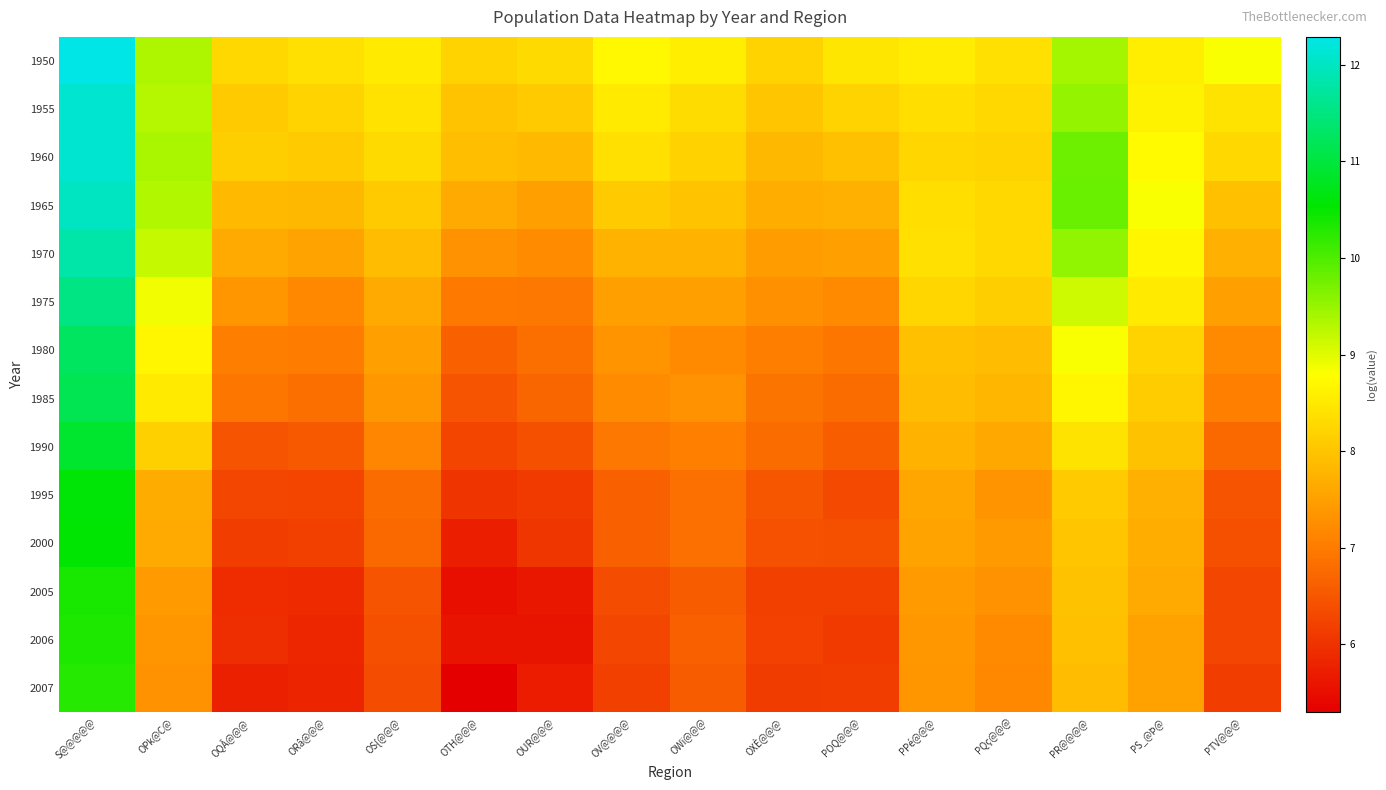

Reading right to left, transcribe all the data shown in this chart.

1950: PTV@@@=8.8	PS_@Þ@=8.6	PR@@@@=9.4	PQç@@@=8.4	PPé@@@=8.5	POQ@@@=8.4	OXÈ@@@=8.2	OWï@@@=8.6	OV@@@@=8.7	OUR@@@=8.3	OTH@@@=8.2	OS{@@@=8.5	ORâ@@@=8.4	OQÂ@@@=8.3	OPk@C@=9.3	S@@@@@=12.3
1955: PTV@@@=8.4	PS_@Þ@=8.6	PR@@@@=9.5	PQç@@@=8.3	PPé@@@=8.4	POQ@@@=8.2	OXÈ@@@=8.0	OWï@@@=8.3	OV@@@@=8.5	OUR@@@=8.1	OTH@@@=8.0	OS{@@@=8.4	ORâ@@@=8.2	OQÂ@@@=8.1	OPk@C@=9.3	S@@@@@=12.1
1960: PTV@@@=8.3	PS_@Þ@=8.7	PR@@@@=9.8	PQç@@@=8.2	PPé@@@=8.2	POQ@@@=7.9	OXÈ@@@=7.8	OWï@@@=8.2	OV@@@@=8.4	OUR@@@=7.8	OTH@@@=7.9	OS{@@@=8.3	ORâ@@@=8.1	OQÂ@@@=8.1	OPk@C@=9.4	S@@@@@=12.1
1965: PTV@@@=7.9	PS_@Þ@=8.8	PR@@@@=9.8	PQç@@@=8.3	PPé@@@=8.4	POQ@@@=7.7	OXÈ@@@=7.7	OWï@@@=8.0	OV@@@@=8.1	OUR@@@=7.5	OTH@@@=7.6	OS{@@@=8.1	ORâ@@@=7.8	OQÂ@@@=7.8	OPk@C@=9.3	S@@@@@=12.0
1970: PTV@@@=7.7	PS_@Þ@=8.7	PR@@@@=9.6	PQç@@@=8.3	PPé@@@=8.4	POQ@@@=7.5	OXÈ@@@=7.4	OWï@@@=7.8	OV@@@@=7.8	OUR@@@=7.2	OTH@@@=7.3	OS{@@@=7.9	ORâ@@@=7.5	OQÂ@@@=7.6	OPk@C@=9.2	S@@@@@=11.8
1975: PTV@@@=7.5	PS_@Þ@=8.5	PR@@@@=9.1	PQç@@@=8.1	PPé@@@=8.2	POQ@@@=7.2	OXÈ@@@=7.3	OWï@@@=7.5	OV@@@@=7.5	OUR@@@=6.9	OTH@@@=7.0	OS{@@@=7.6	ORâ@@@=7.2	OQÂ@@@=7.4	OPk@C@=8.9	S@@@@@=11.5
1980: PTV@@@=7.2	PS_@Þ@=8.2	PR@@@@=8.8	PQç@@@=7.9	PPé@@@=7.9	POQ@@@=6.9	OXÈ@@@=7.0	OWï@@@=7.2	OV@@@@=7.3	OUR@@@=6.8	OTH@@@=6.6	OS{@@@=7.5	ORâ@@@=7.0	OQÂ@@@=7.0	OPk@C@=8.7	S@@@@@=11.3
1985: PTV@@@=7.0	PS_@Þ@=8.1	PR@@@@=8.7	PQç@@@=7.8	PPé@@@=7.9	POQ@@@=6.8	OXÈ@@@=6.9	OWï@@@=7.3	OV@@@@=7.2	OUR@@@=6.7	OTH@@@=6.5	OS{@@@=7.4	ORâ@@@=6.8	OQÂ@@@=6.9	OPk@C@=8.5	S@@@@@=11.1
1990: PTV@@@=6.7	PS_@Þ@=8.0	PR@@@@=8.4	PQç@@@=7.6	PPé@@@=7.8	POQ@@@=6.6	OXÈ@@@=6.8	OWï@@@=7.0	OV@@@@=7.0	OUR@@@=6.4	OTH@@@=6.2	OS{@@@=7.1	ORâ@@@=6.5	OQÂ@@@=6.5	OPk@C@=8.2	S@@@@@=10.9
1995: PTV@@@=6.4	PS_@Þ@=7.7	PR@@@@=8.1	PQç@@@=7.3	PPé@@@=7.6	POQ@@@=6.3	OXÈ@@@=6.5	OWï@@@=6.8	OV@@@@=6.6	OUR@@@=6.1	OTH@@@=6.0	OS{@@@=6.8	ORâ@@@=6.2	OQÂ@@@=6.3	OPk@C@=7.7	S@@@@@=10.6
2000: PTV@@@=6.4	PS_@Þ@=7.7	PR@@@@=8.0	PQç@@@=7.4	PPé@@@=7.6	POQ@@@=6.4	OXÈ@@@=6.4	OWï@@@=6.8	OV@@@@=6.7	OUR@@@=6.0	OTH@@@=5.7	OS{@@@=6.7	ORâ@@@=6.2	OQÂ@@@=6.2	OPk@C@=7.6	S@@@@@=10.6
2005: PTV@@@=6.3	PS_@Þ@=7.6	PR@@@@=8.0	PQç@@@=7.3	PPé@@@=7.4	POQ@@@=6.2	OXÈ@@@=6.2	OWï@@@=6.6	OV@@@@=6.3	OUR@@@=5.6	OTH@@@=5.5	OS{@@@=6.5	ORâ@@@=5.9	OQÂ@@@=5.9	OPk@C@=7.4	S@@@@@=10.4
2006: PTV@@@=6.3	PS_@Þ@=7.5	PR@@@@=7.9	PQç@@@=7.2	PPé@@@=7.4	POQ@@@=6.1	OXÈ@@@=6.2	OWï@@@=6.6	OV@@@@=6.3	OUR@@@=5.6	OTH@@@=5.6	OS{@@@=6.4	ORâ@@@=5.8	OQÂ@@@=5.9	OPk@C@=7.3	S@@@@@=10.3
2007: PTV@@@=6.2	PS_@Þ@=7.5	PR@@@@=7.9	PQç@@@=7.2	PPé@@@=7.4	POQ@@@=6.2	OXÈ@@@=6.1	OWï@@@=6.6	OV@@@@=6.2	OUR@@@=5.7	OTH@@@=5.3	OS{@@@=6.4	ORâ@@@=5.8	OQÂ@@@=5.7	OPk@C@=7.3	S@@@@@=10.3